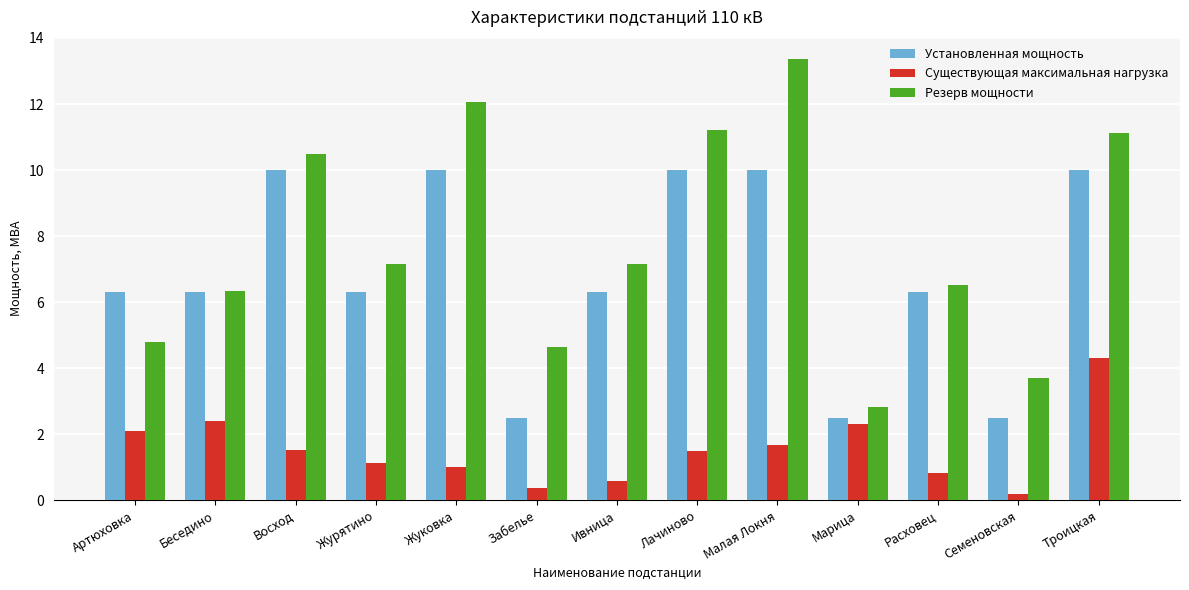

What is the greatest value displayed?

13.4